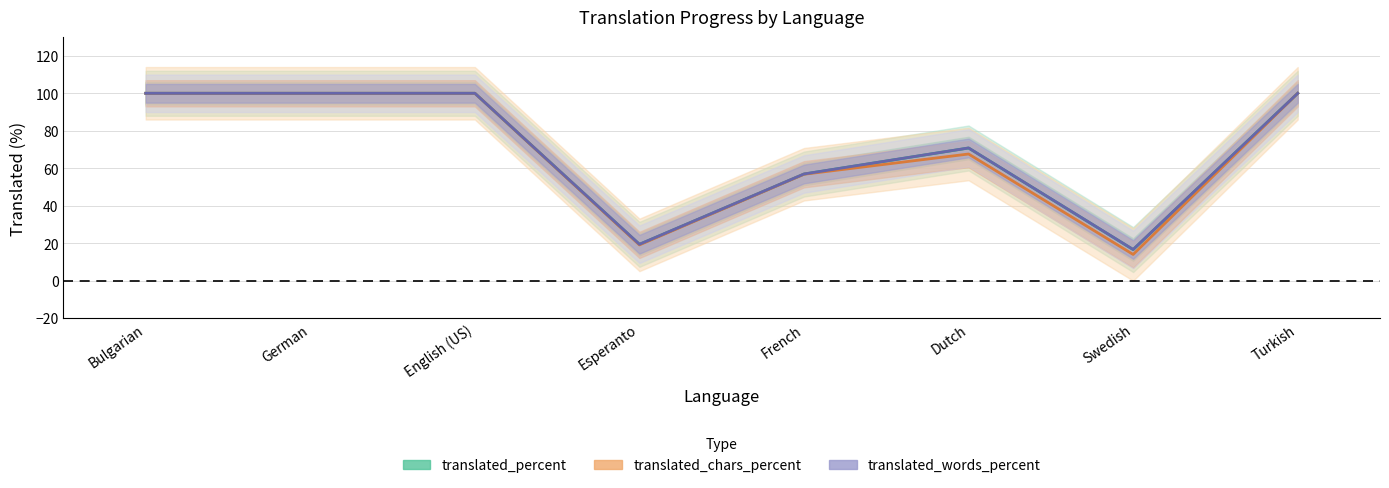

Which series has the largest total across all categories?

translated_words_percent